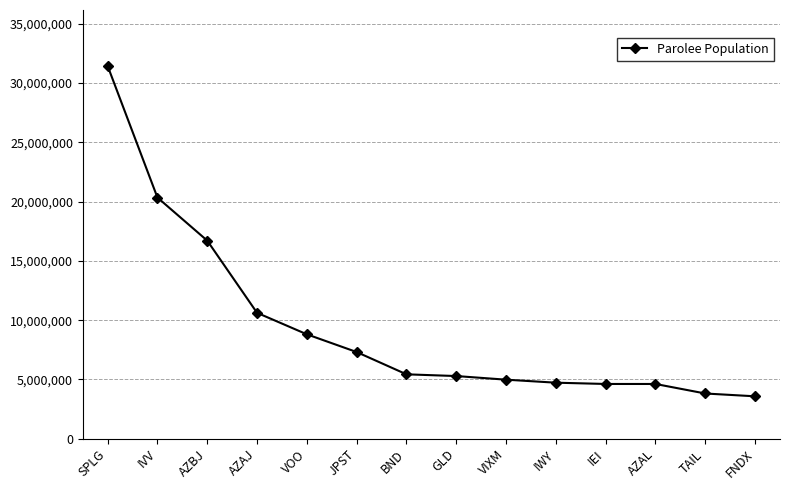

Between IEI and TAIL, which is larger?

IEI